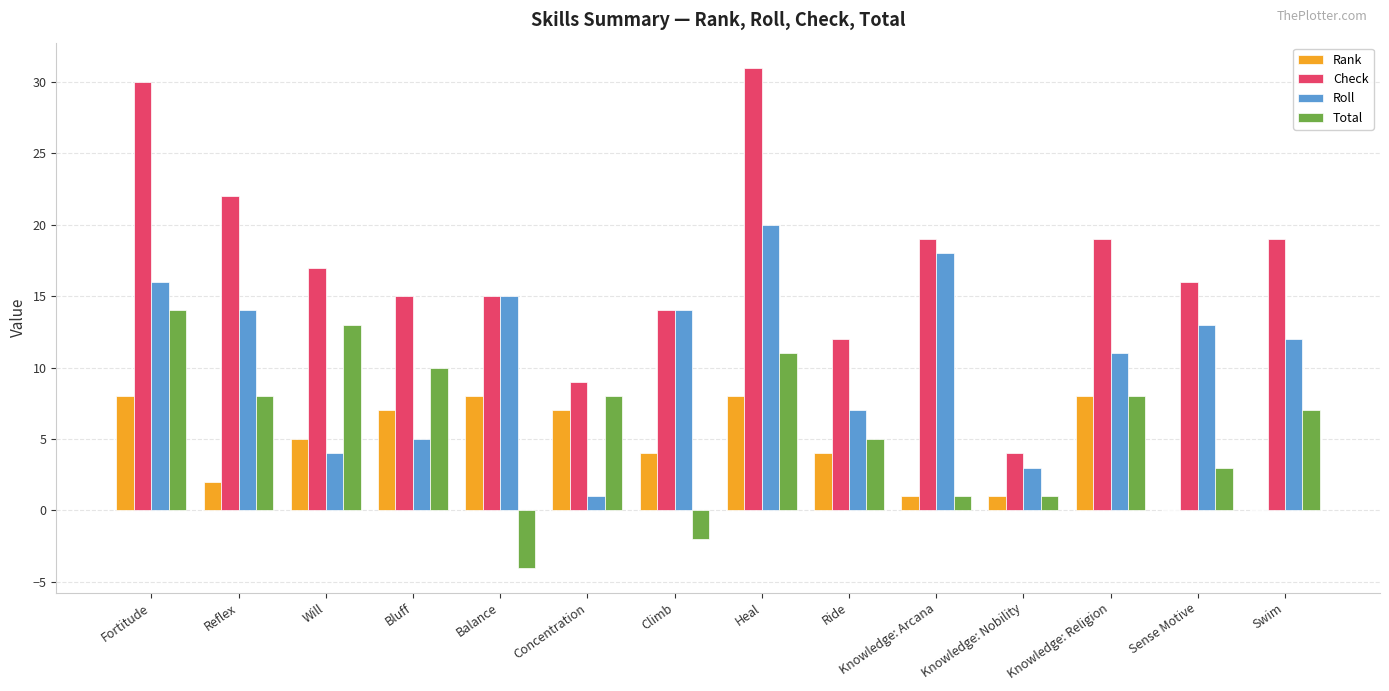

What value does the Total series have at Bluff, to the nearest 10?

10